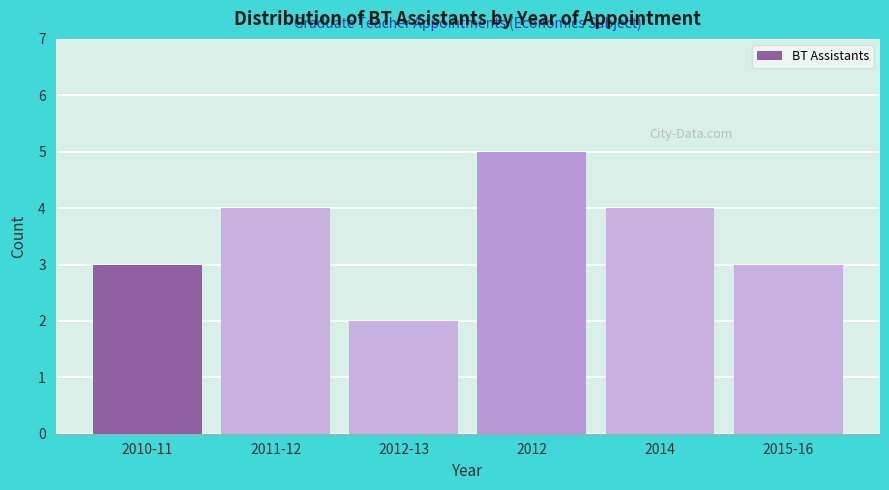

Reading left to right, list all the values displayed in this chart.

2010-11=3	2011-12=4	2012-13=2	2012=5	2014=4	2015-16=3